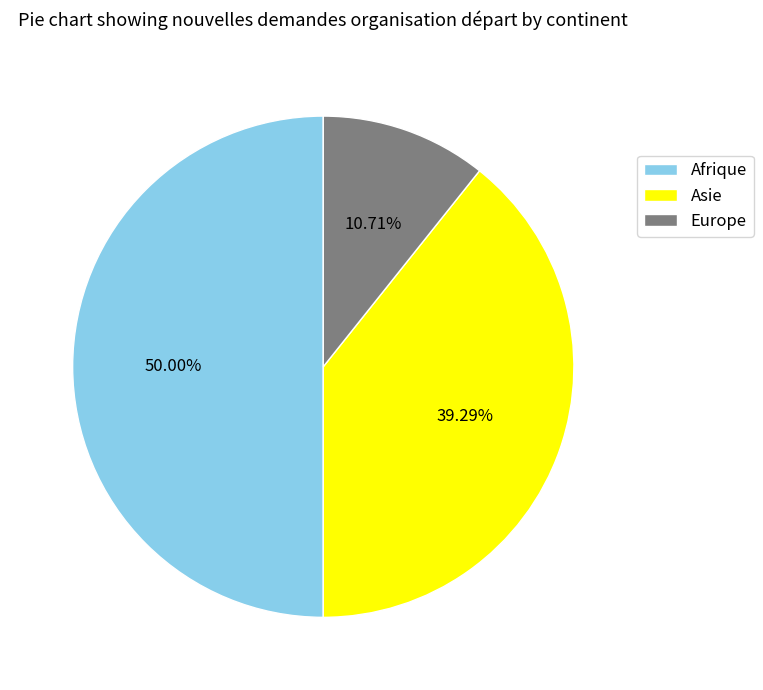

What is the total percentage of Asie and Europe?

50.0%